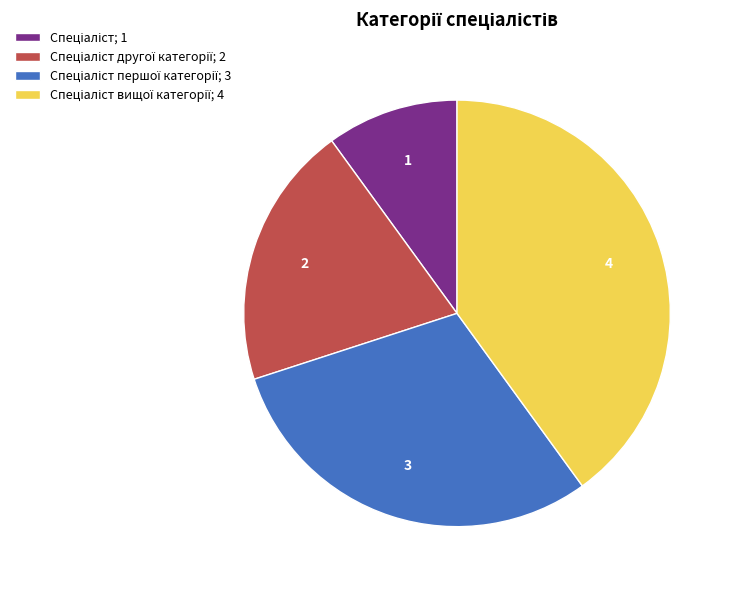

Does any single category account for the majority?

No